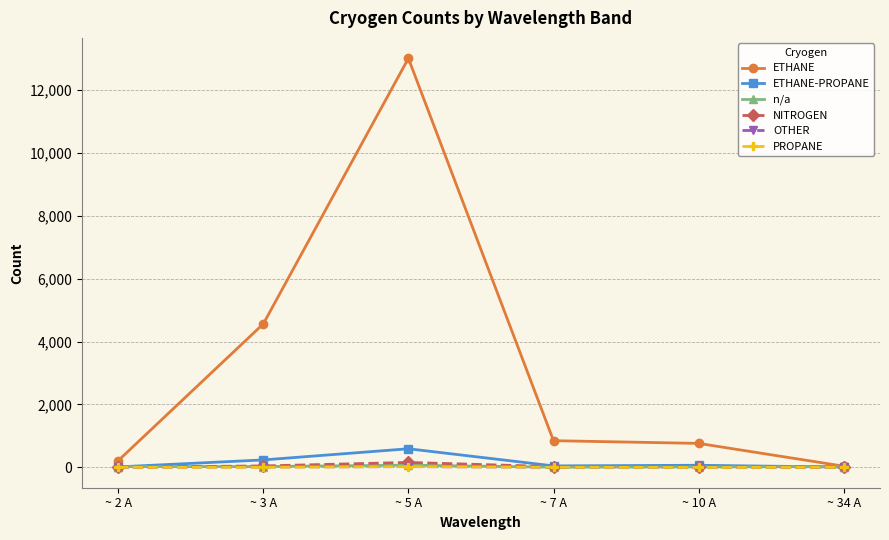

Which series changed the most between ~ 3 A and ~ 10 A?

ETHANE